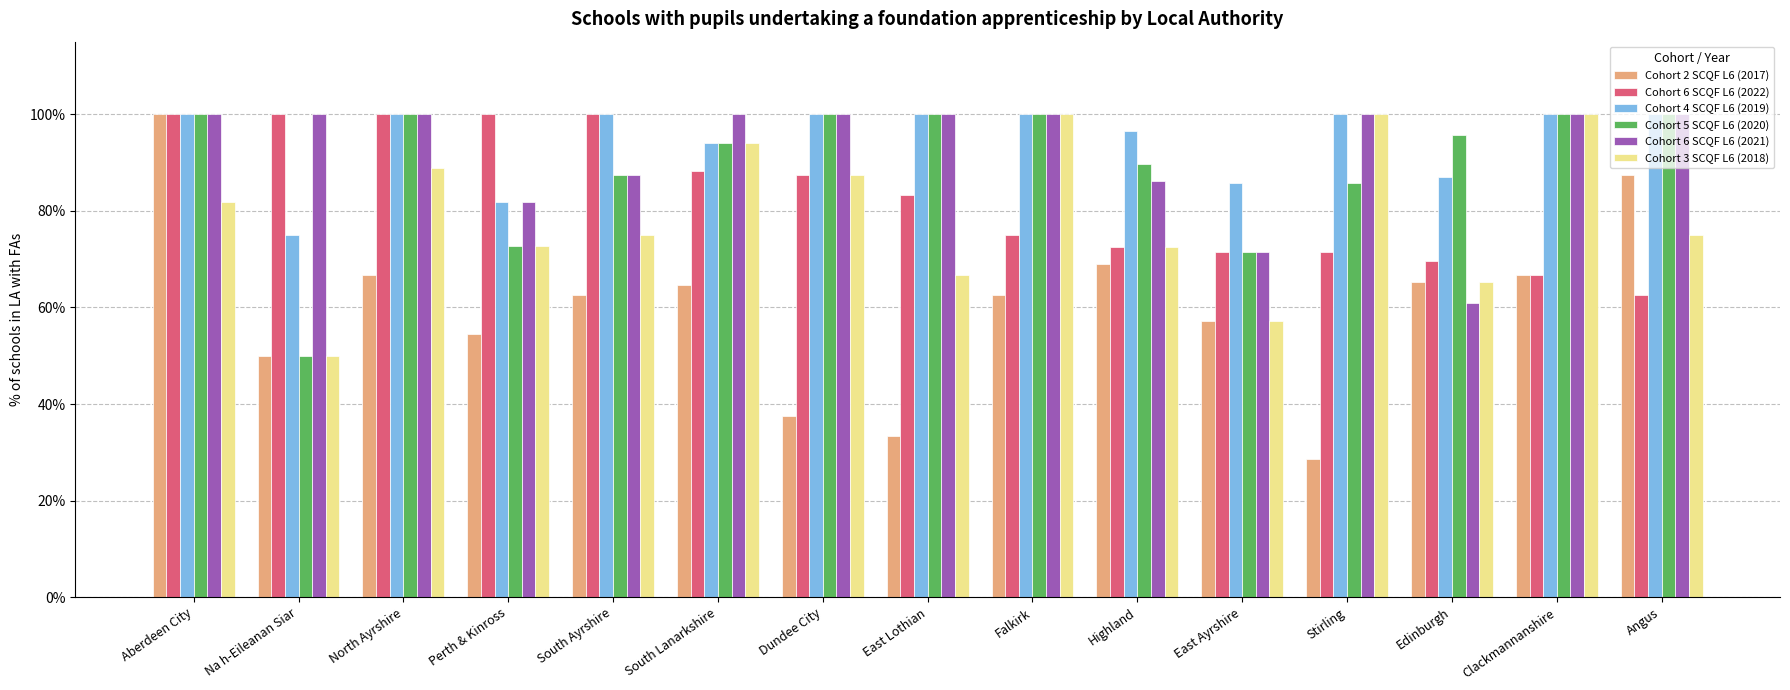

What is the maximum value shown in the chart?

1.0